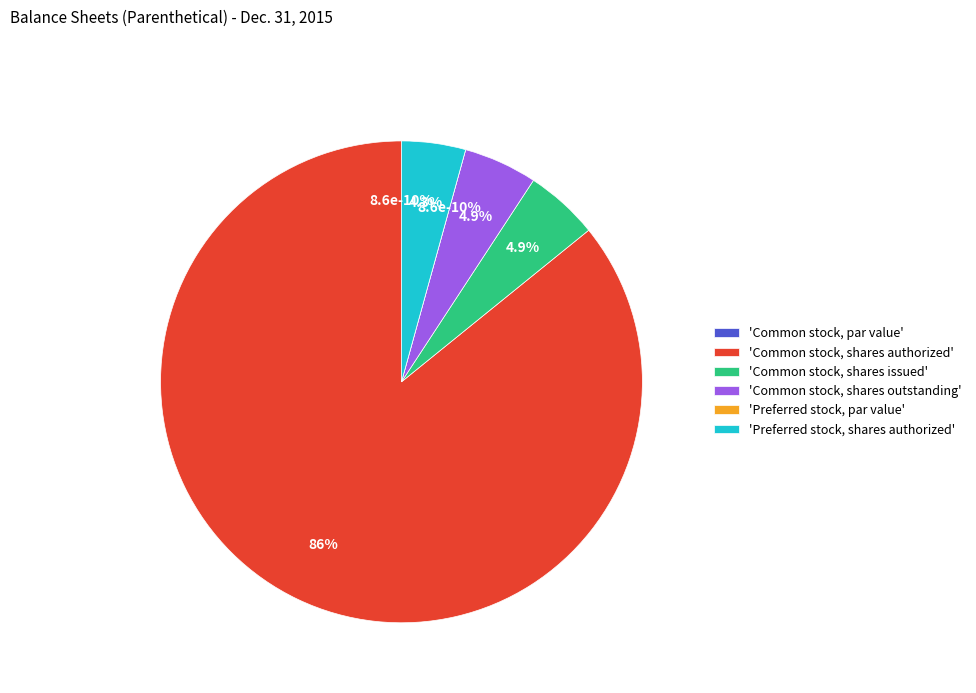

Which slice is the smallest?

Common stock, par value